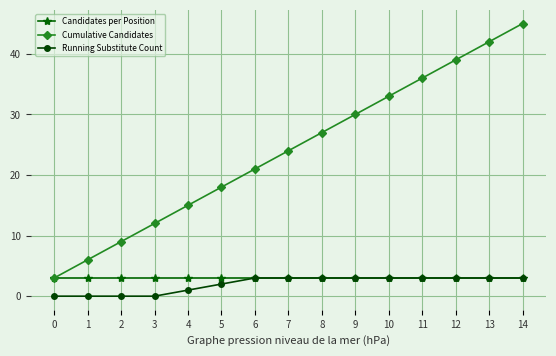

What are all the series names shown in the legend?

Candidates per Position, Cumulative Candidates, Running Substitute Count